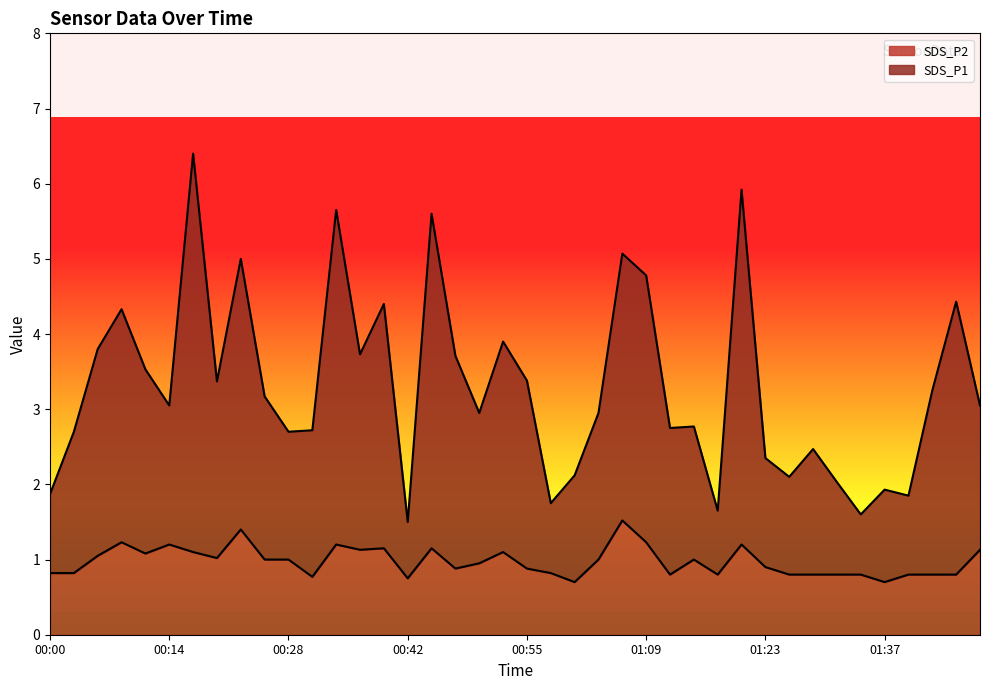

What position from the left is 00:53?

20